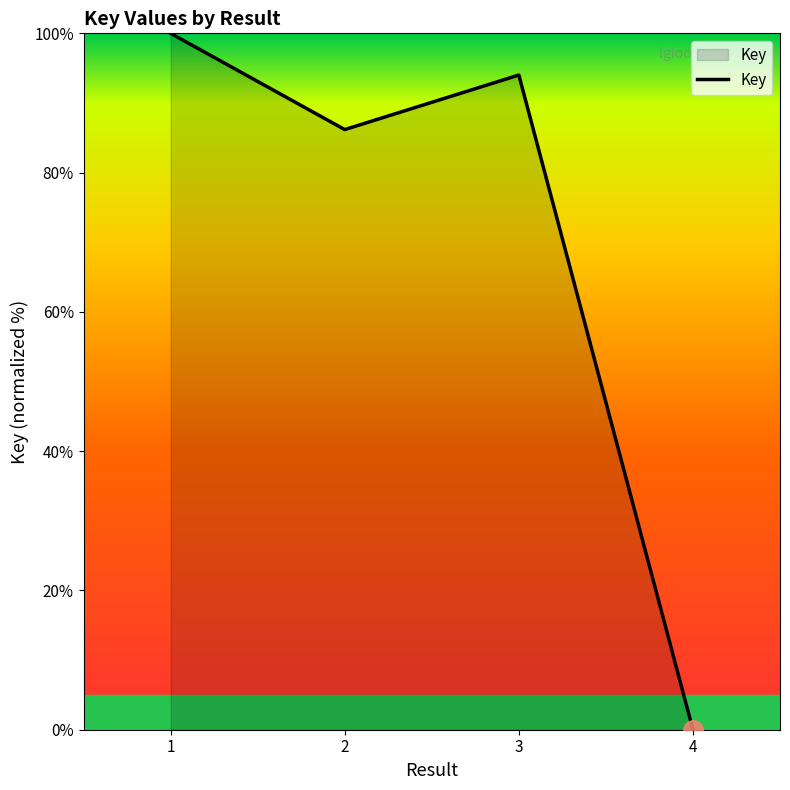

Rank the categories by value from highest to lowest.

1, 3, 2, 4